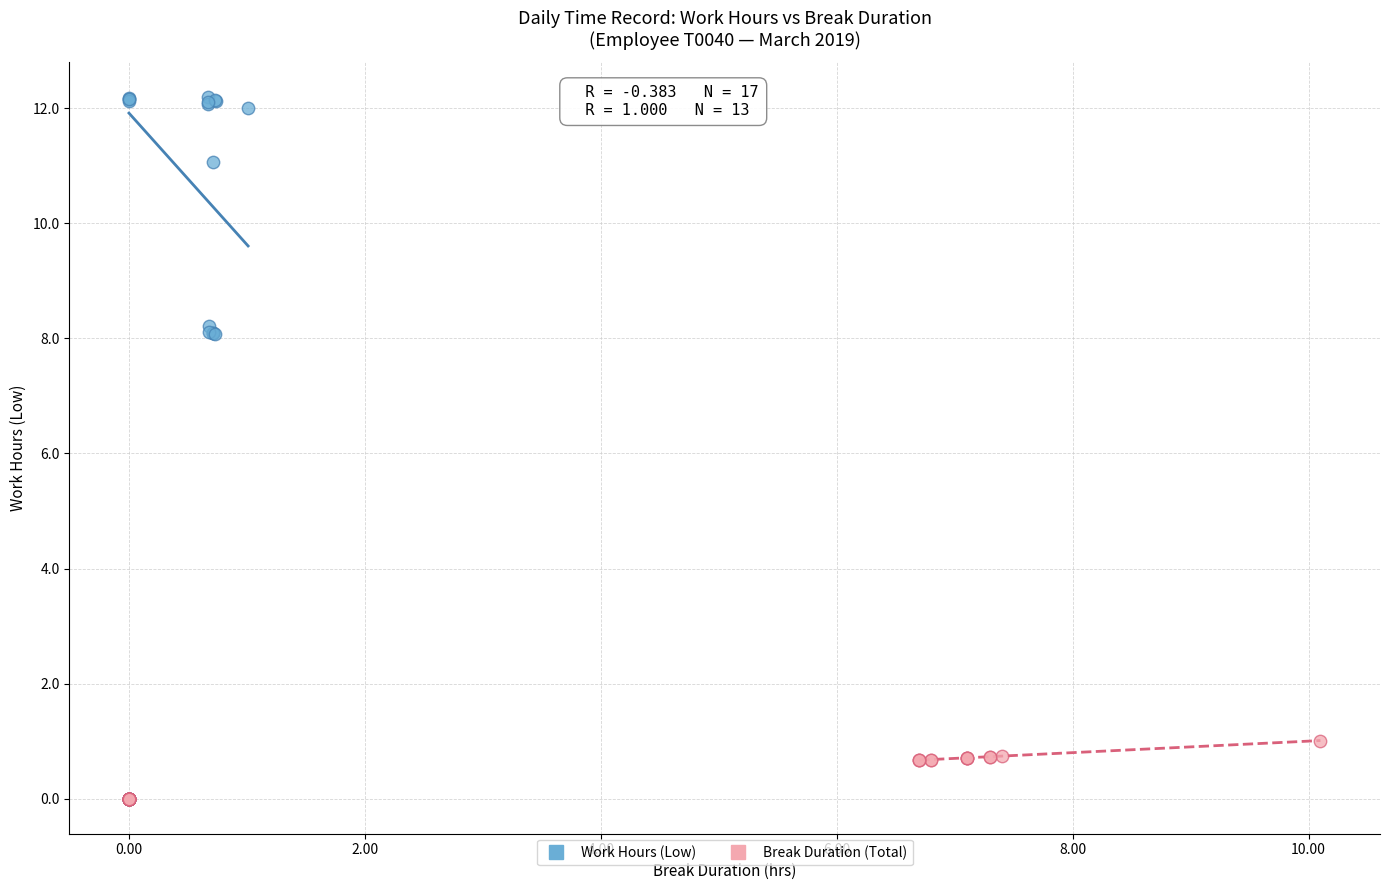

Which series has the largest Y range (max minus min)?

Work Hours (Low)